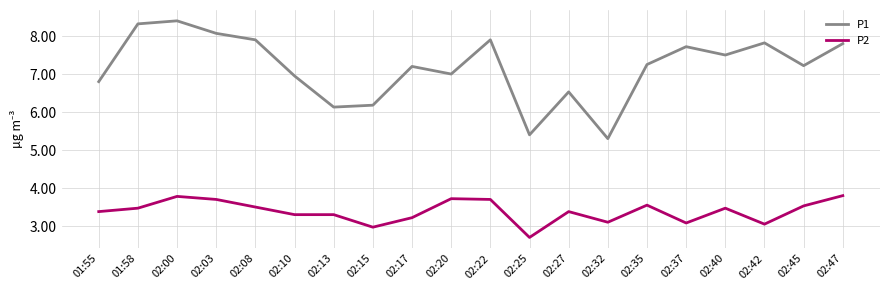

Is the value of P2 at 02:45 greater than the value of P1 at 01:55?

No